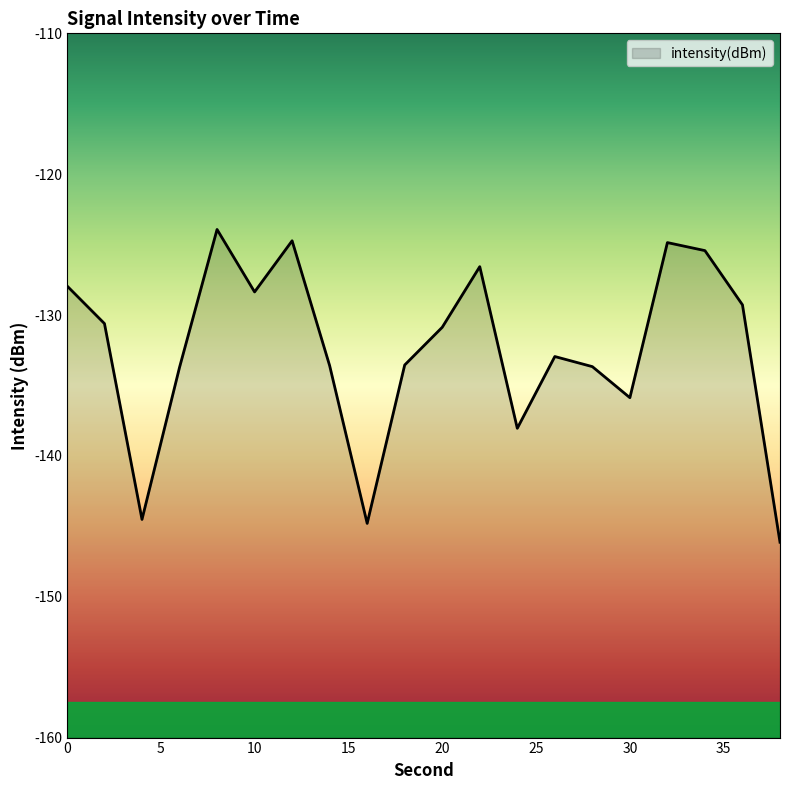

Count the number of data series in this chart.

1